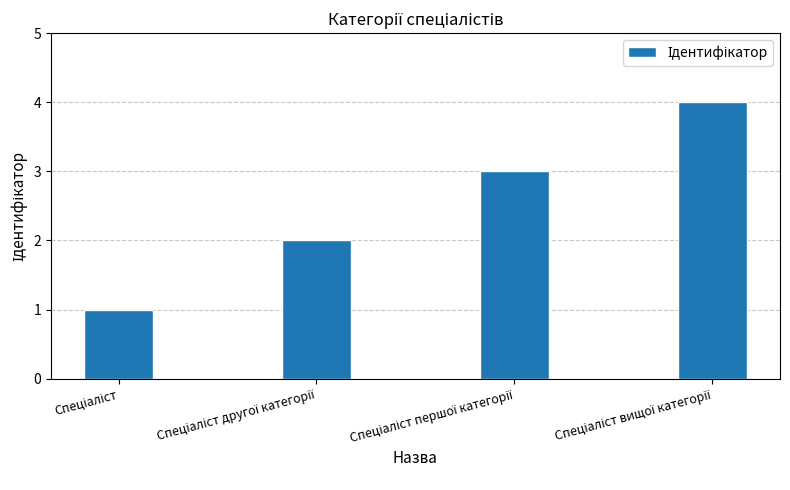

What is the sum of all values?

10